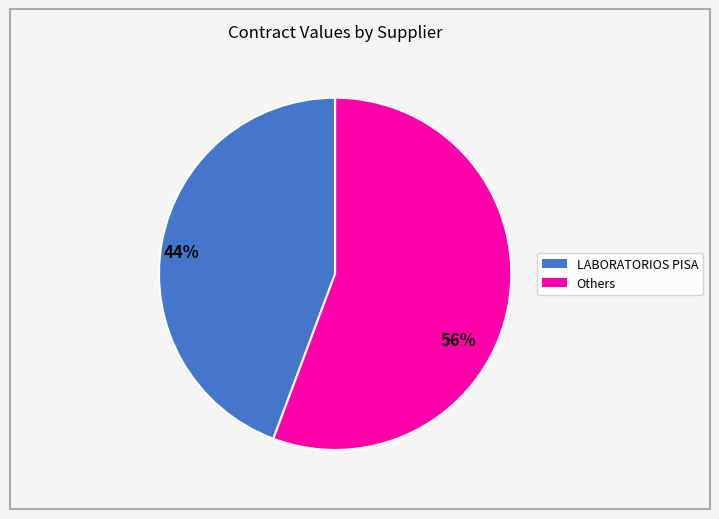

Is there a majority slice in this chart?

Yes